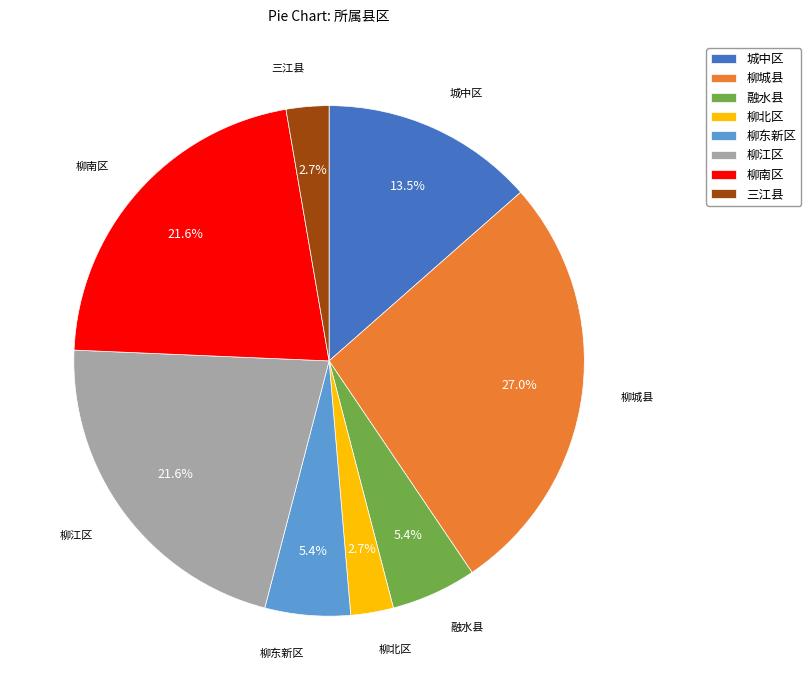

Does 柳城县 represent more than half of the total?

No